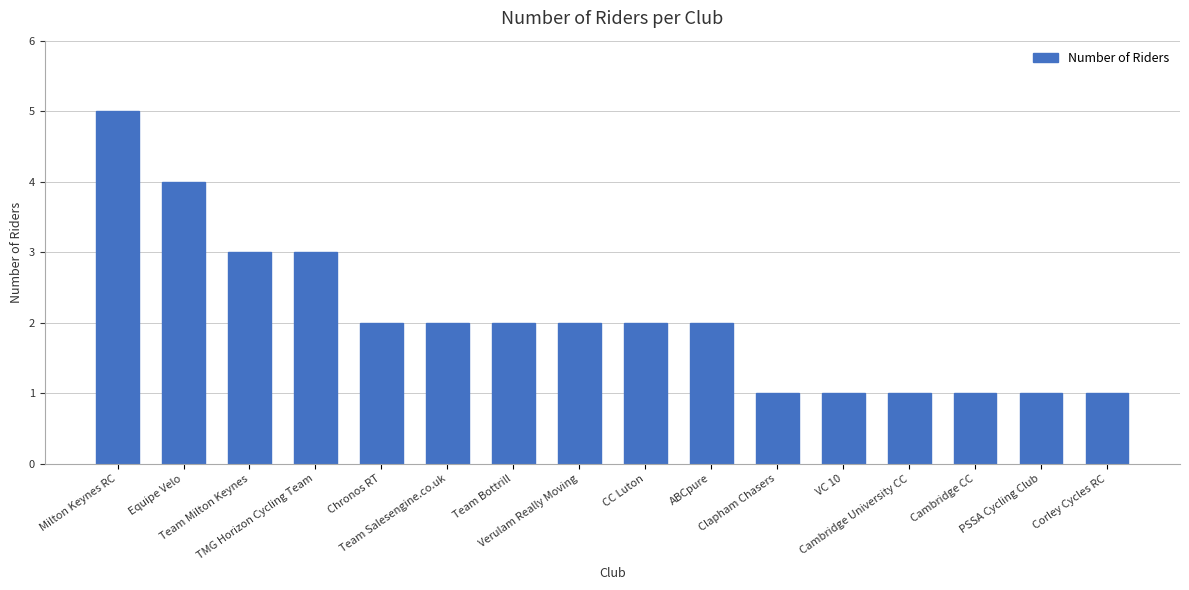

Reading left to right, list all the values displayed in this chart.

5	4	3	3	2	2	2	2	2	2	1	1	1	1	1	1